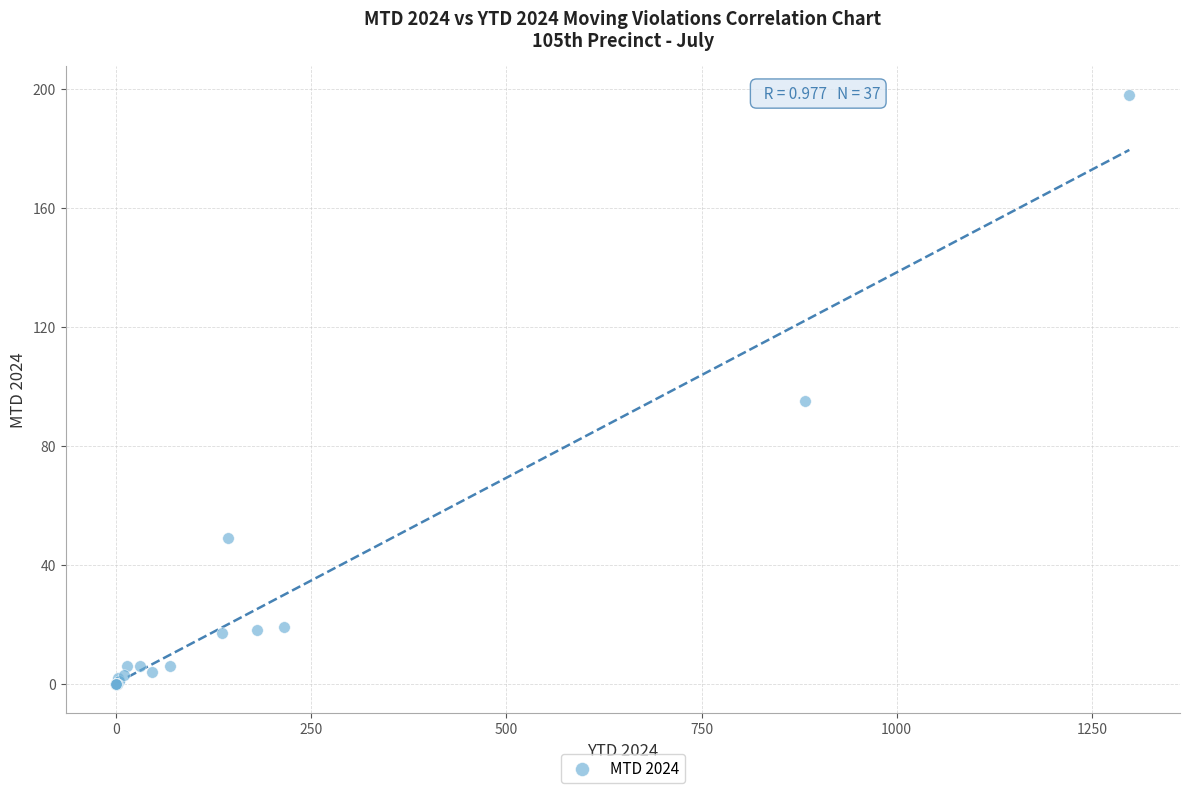

What Y value in the scatter plot is closest to 99?

95